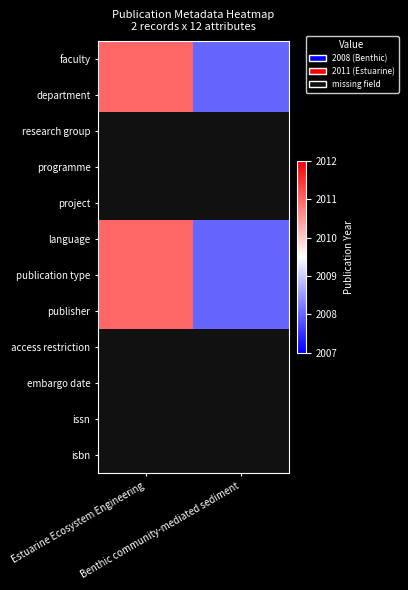

How many data points does each series have?

2